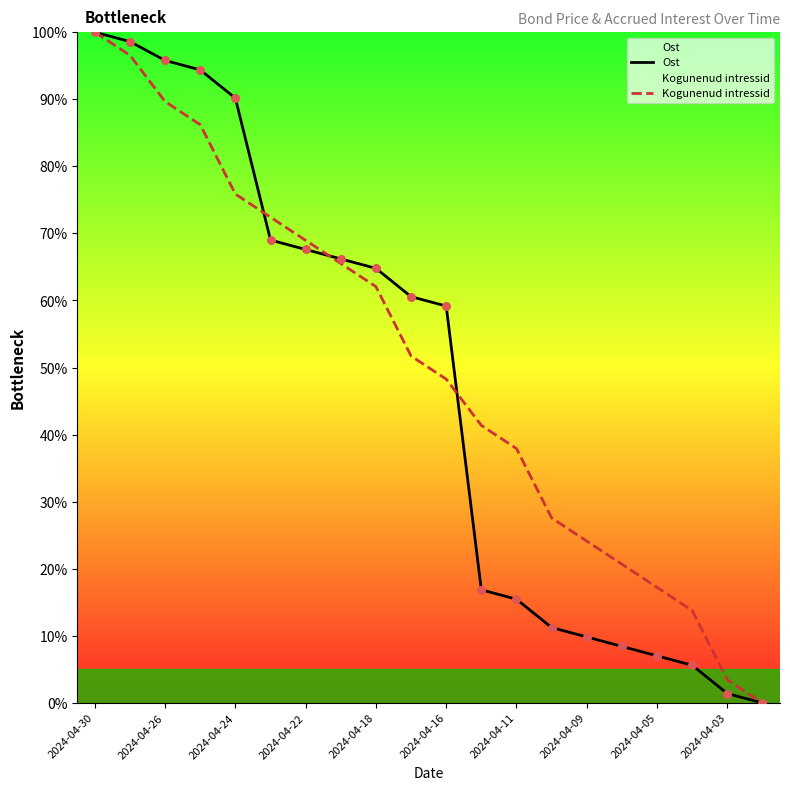

What are all the series names shown in the legend?

Ost, Kogunenud intressid